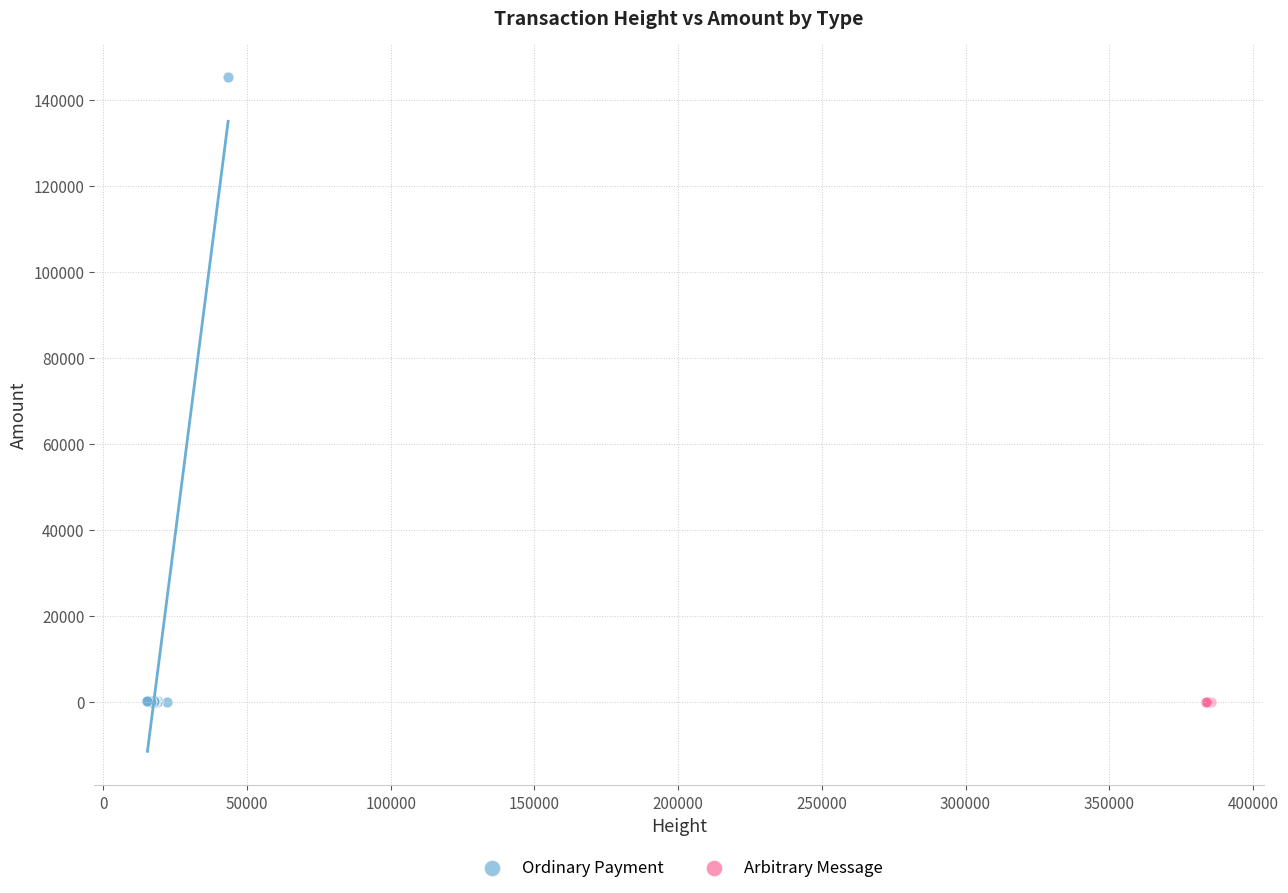

Which series reaches the maximum Y coordinate?

Ordinary Payment